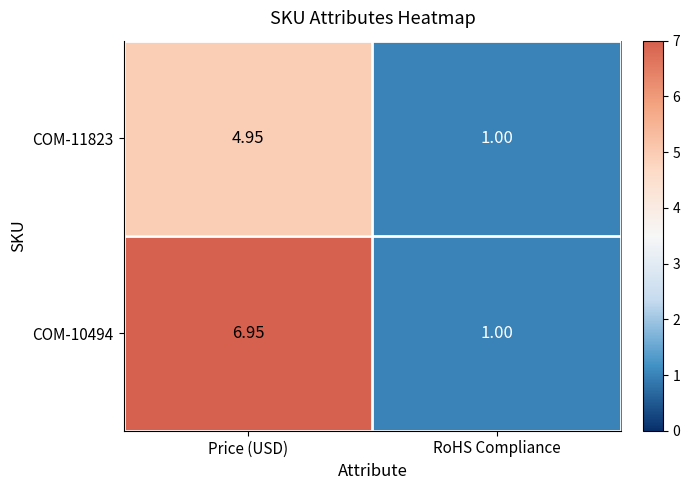

Rank the series by their average value, from lowest to highest.

COM-11823, COM-10494